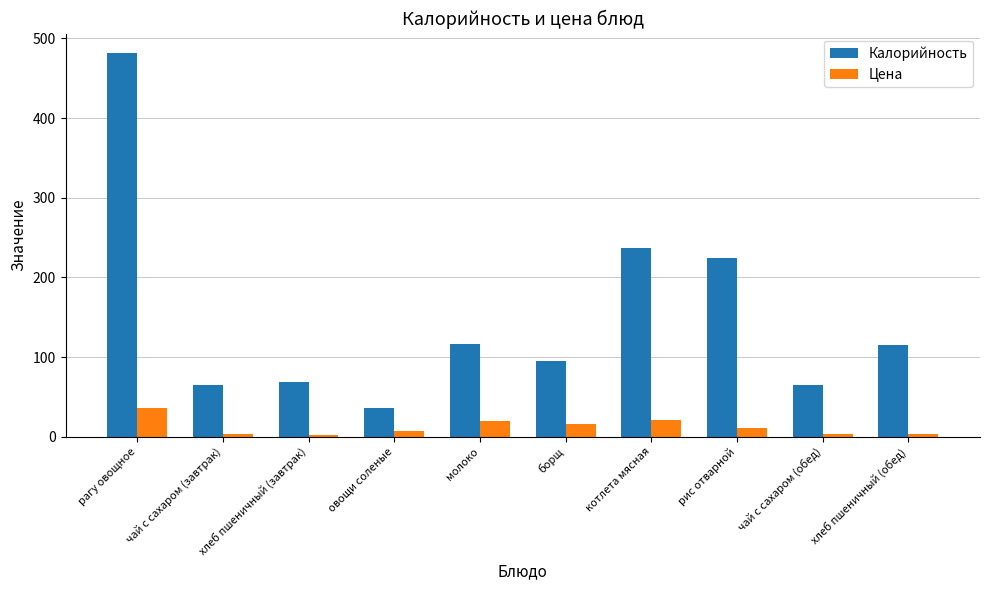

At how many categories does at least one series exceed 97?

5